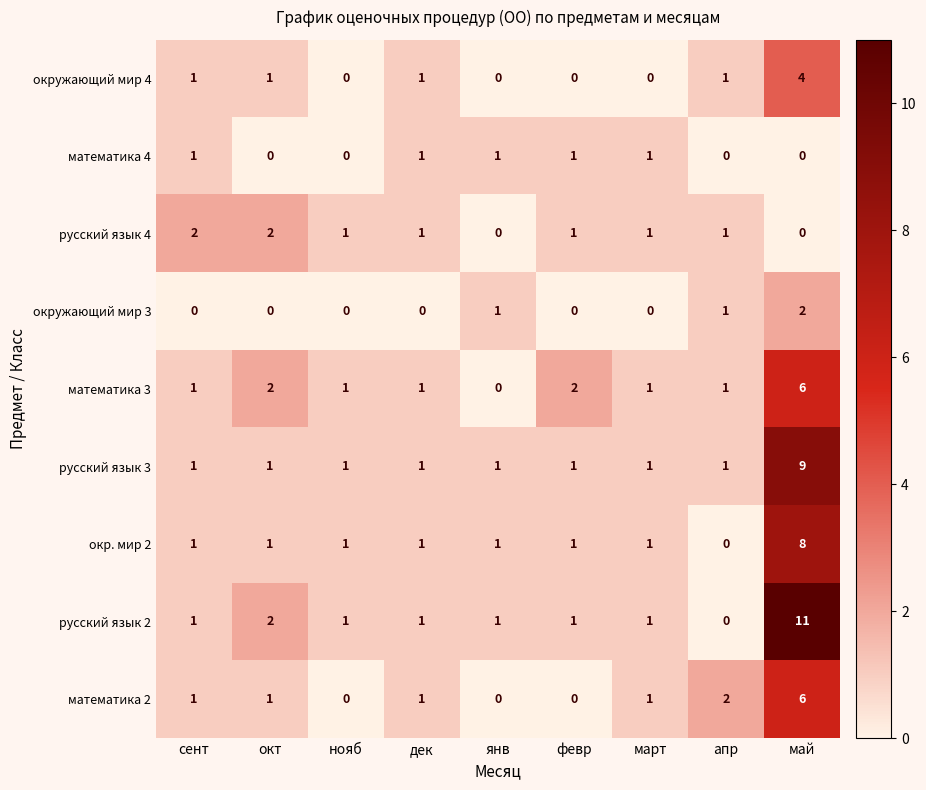

What is the maximum value for русский язык 2?

11